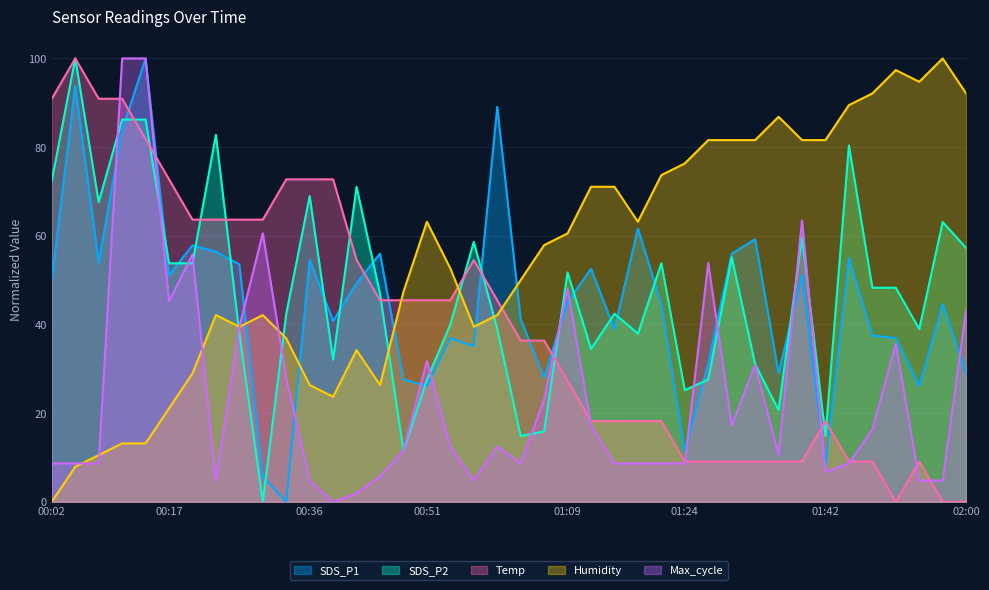

At which category is the sum across all series the highest?

00:14